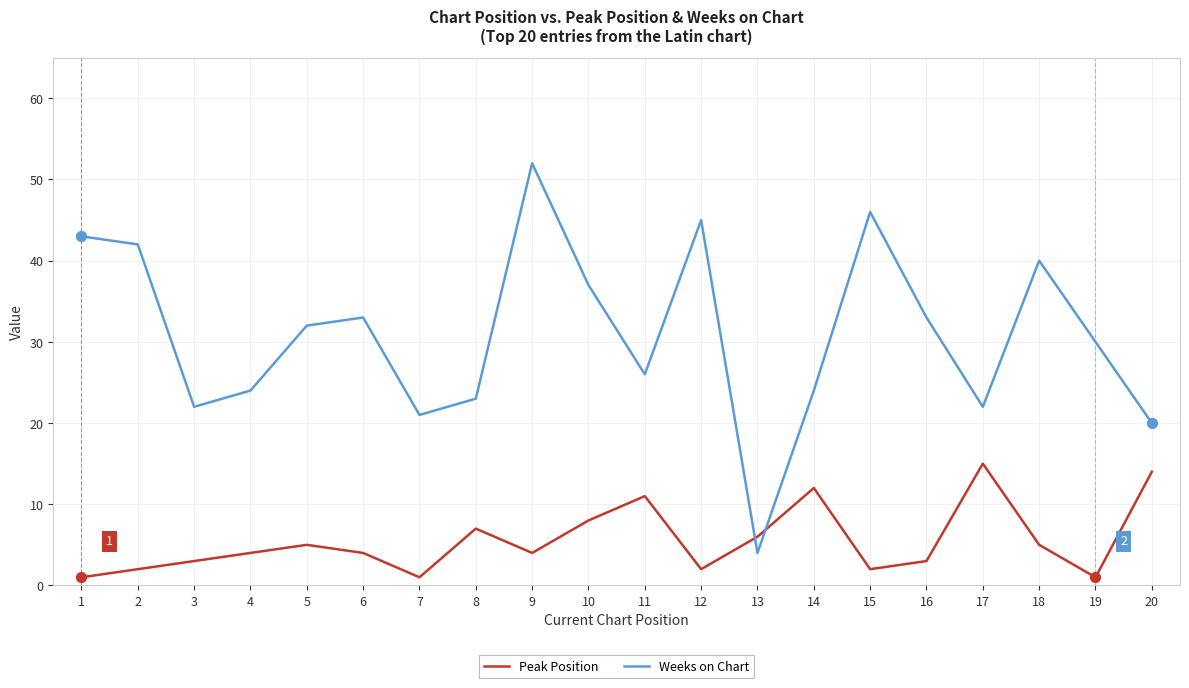

At how many categories does at least one series exceed 5?

20